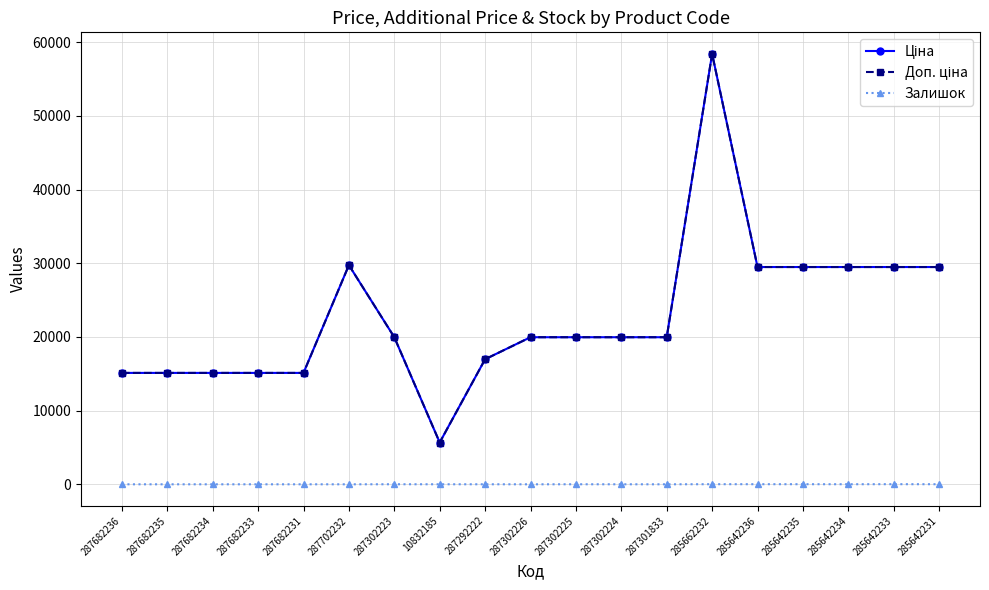

At which category is the sum across all series the highest?

285662232